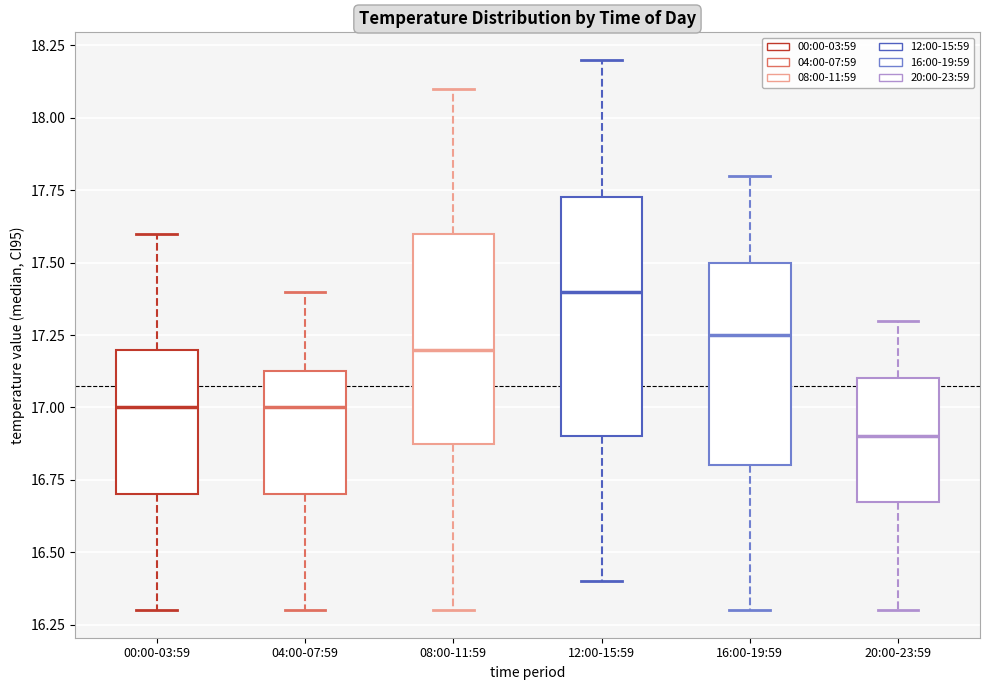

Reading left to right, transcribe this box plot: for each box, give where its median line is, the range the box spans, and where its two whiskers end, as read against the y-axis. The values are not printed on the chart, so give them approximately, as read against the axis.

00:00-03:59: median 17.00, box 16.70 to 17.20, whiskers 16.30 to 17.60
04:00-07:59: median 17.00, box 16.70 to 17.15, whiskers 16.30 to 17.40
08:00-11:59: median 17.20, box 16.90 to 17.60, whiskers 16.30 to 18.10
12:00-15:59: median 17.40, box 16.90 to 17.75, whiskers 16.40 to 18.20
16:00-19:59: median 17.25, box 16.80 to 17.50, whiskers 16.30 to 17.80
20:00-23:59: median 16.90, box 16.70 to 17.10, whiskers 16.30 to 17.30